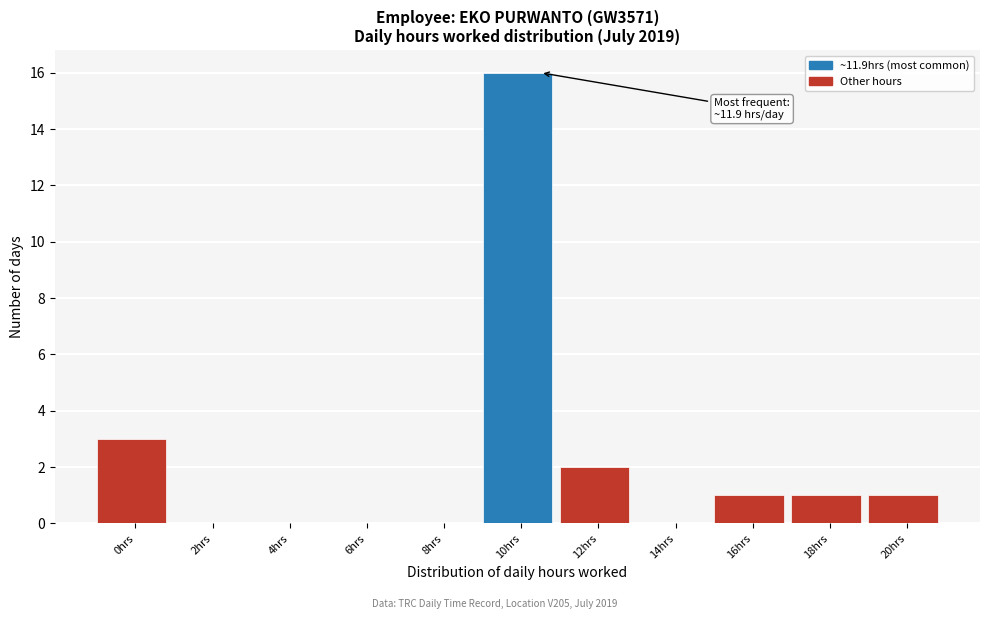

Reading left to right, transcribe all the data shown in this chart.

0hrs=3	2hrs=0	4hrs=0	6hrs=0	8hrs=0	10hrs=16	12hrs=2	14hrs=0	16hrs=1	18hrs=1	20hrs=1